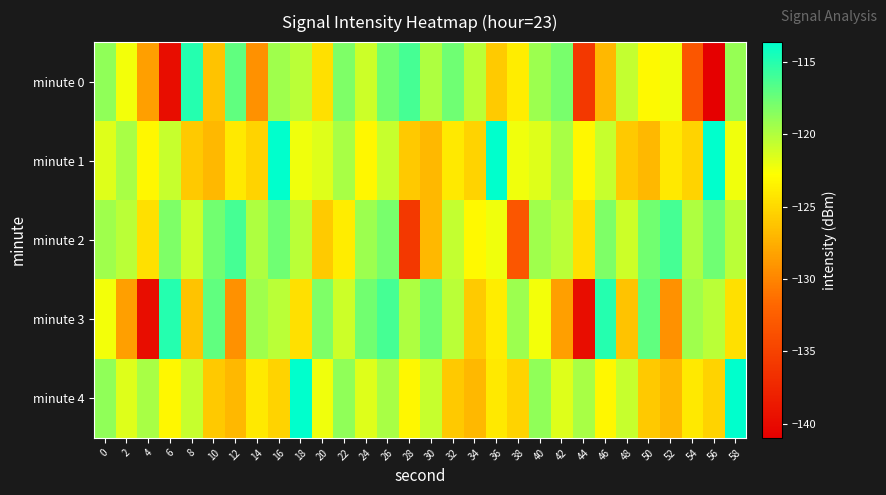

Reading left to right, what are all the values shown in this chart?

minute 0: 0=-118.8	2=-122.4	4=-128.5	6=-139.7	8=-114.9	10=-126.3	12=-117.1	14=-129.3	16=-119.4	18=-120.4	20=-124.6	22=-118.2	24=-120.9	26=-117.7	28=-116.1	30=-119.9	32=-117.7	34=-120.3	36=-125.9	38=-123.9	40=-119.2	42=-117.9	44=-135.9	46=-127.0	48=-120.7	50=-123.0	52=-122.2	54=-133.2	56=-141.0	58=-119.1
minute 1: 0=-121.6	2=-119.6	4=-123.2	6=-120.7	8=-126.0	10=-127.0	12=-124.1	14=-125.3	16=-113.6	18=-122.2	20=-121.6	22=-119.6	24=-123.2	26=-120.7	28=-126.0	30=-127.0	32=-124.1	34=-125.3	36=-113.6	38=-122.2	40=-121.6	42=-119.6	44=-123.2	46=-120.7	48=-126.0	50=-127.0	52=-124.1	54=-125.3	56=-113.6	58=-122.2
minute 2: 0=-119.4	2=-120.4	4=-124.6	6=-118.2	8=-120.9	10=-117.7	12=-116.1	14=-119.9	16=-117.7	18=-120.3	20=-125.9	22=-123.9	24=-119.2	26=-117.9	28=-135.9	30=-127.0	32=-120.7	34=-123.0	36=-122.2	38=-133.2	40=-119.4	42=-120.4	44=-124.6	46=-118.2	48=-120.9	50=-117.7	52=-116.1	54=-119.9	56=-117.7	58=-120.3
minute 3: 0=-122.4	2=-128.5	4=-139.7	6=-114.9	8=-126.3	10=-117.1	12=-129.3	14=-119.4	16=-120.4	18=-124.6	20=-118.2	22=-120.9	24=-117.7	26=-116.1	28=-119.9	30=-117.7	32=-120.3	34=-125.9	36=-123.9	38=-119.2	40=-122.4	42=-128.5	44=-139.7	46=-114.9	48=-126.3	50=-117.1	52=-129.3	54=-119.4	56=-120.4	58=-124.6
minute 4: 0=-118.8	2=-121.6	4=-119.6	6=-123.2	8=-120.7	10=-126.0	12=-127.0	14=-124.1	16=-125.3	18=-113.6	20=-122.2	22=-118.8	24=-121.6	26=-119.6	28=-123.2	30=-120.7	32=-126.0	34=-127.0	36=-124.1	38=-125.3	40=-118.8	42=-121.6	44=-119.6	46=-123.2	48=-120.7	50=-126.0	52=-127.0	54=-124.1	56=-125.3	58=-113.6